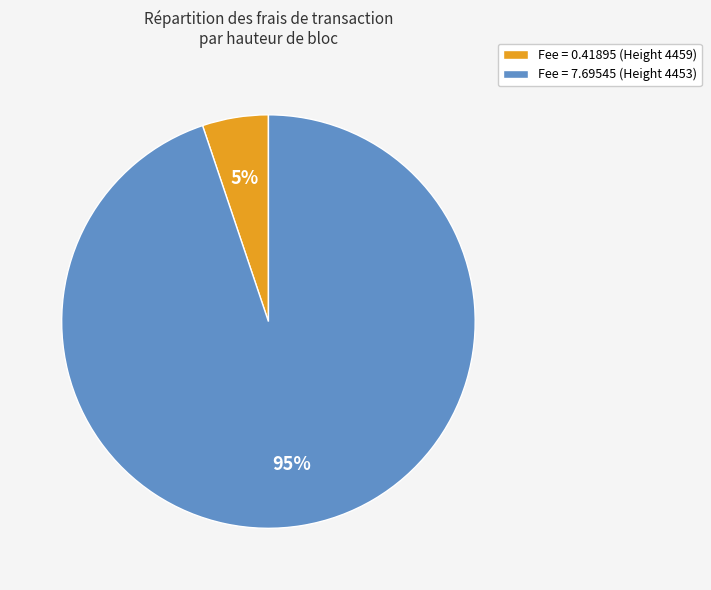

To the nearest percent, what portion does Fee = 0.41895 (Height 4459) represent?

5%